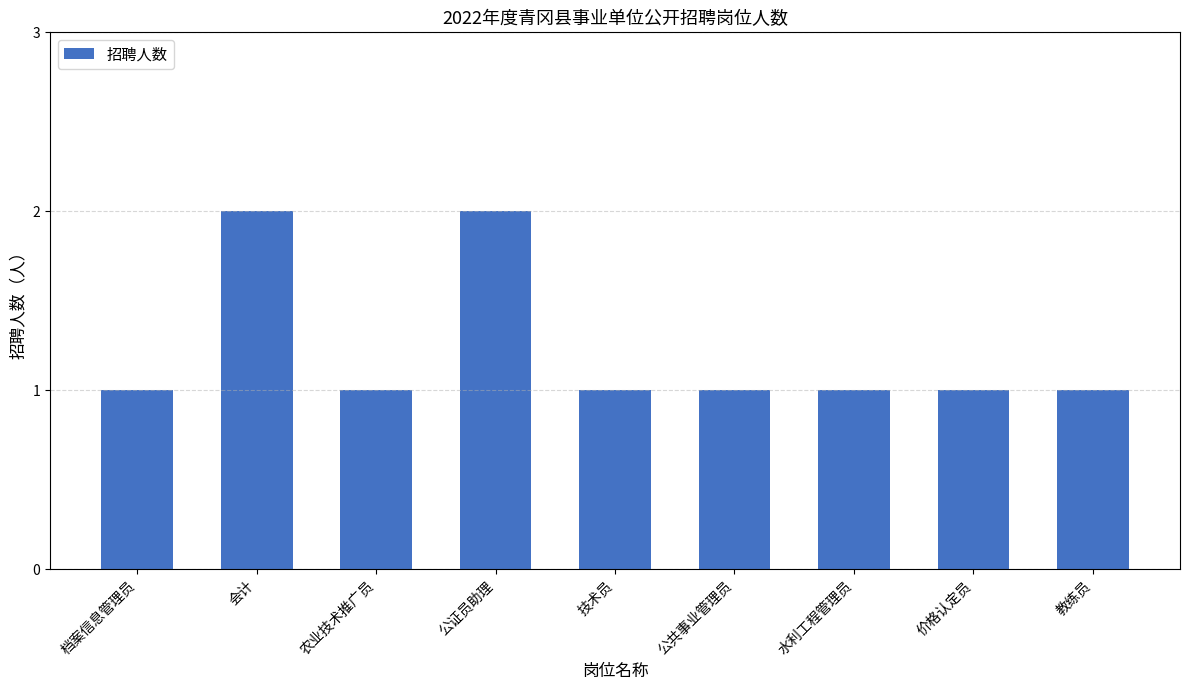

What value does the data have at 教练员?

1